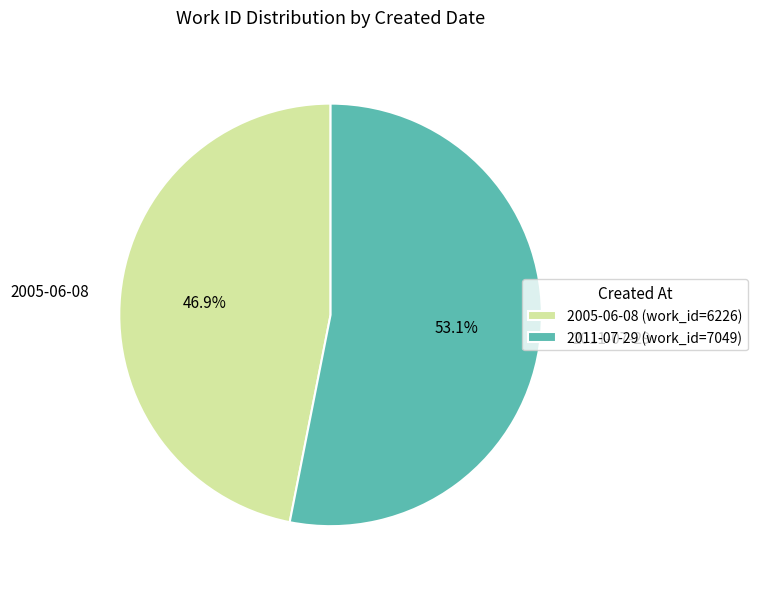

Is it true that 2011-07-29 is 53% of the pie?

True